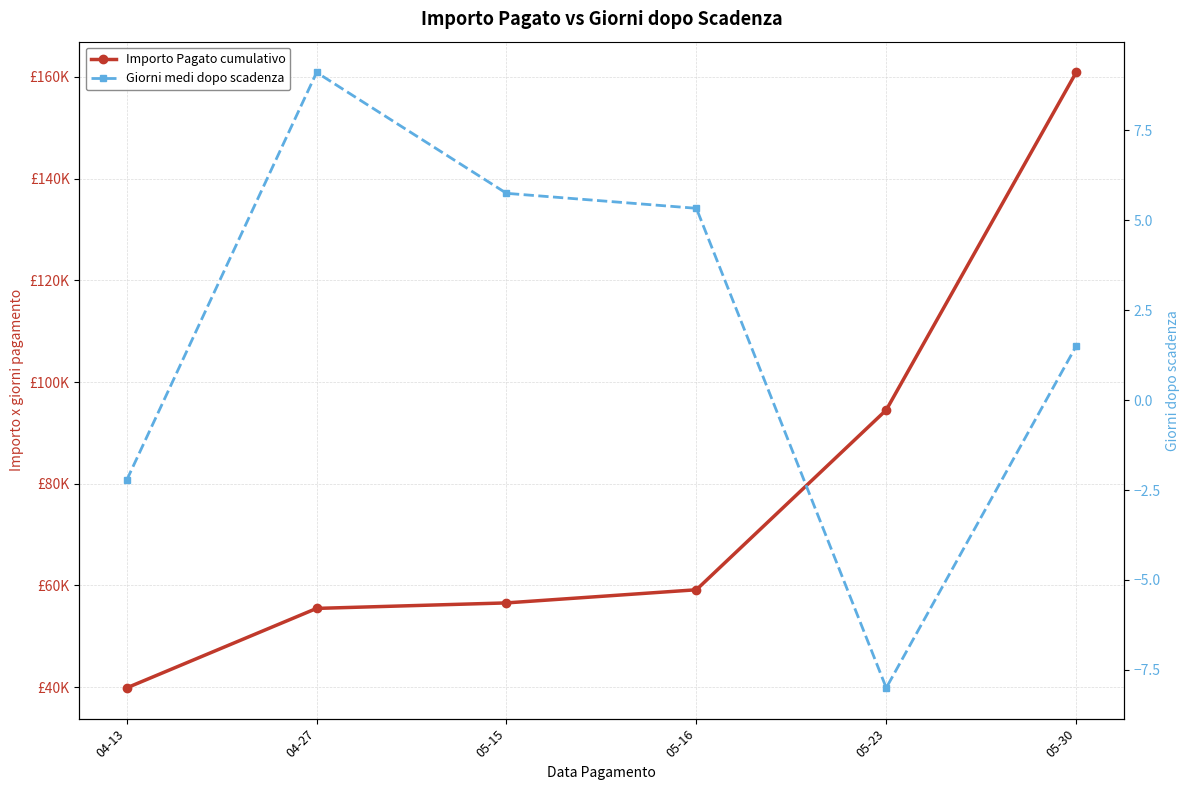

What is the total value across all series at 04-13?

39870.7